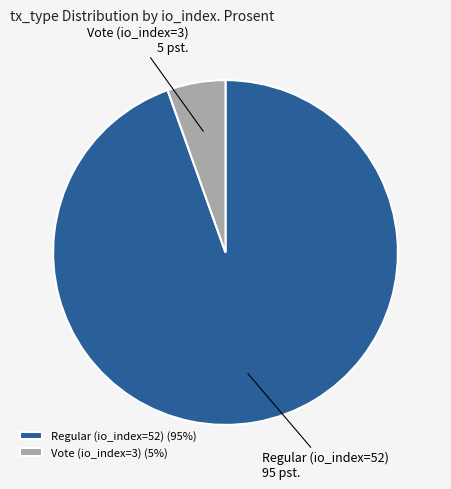

Is it true that Vote (io_index=3) is 1% of the pie?

False